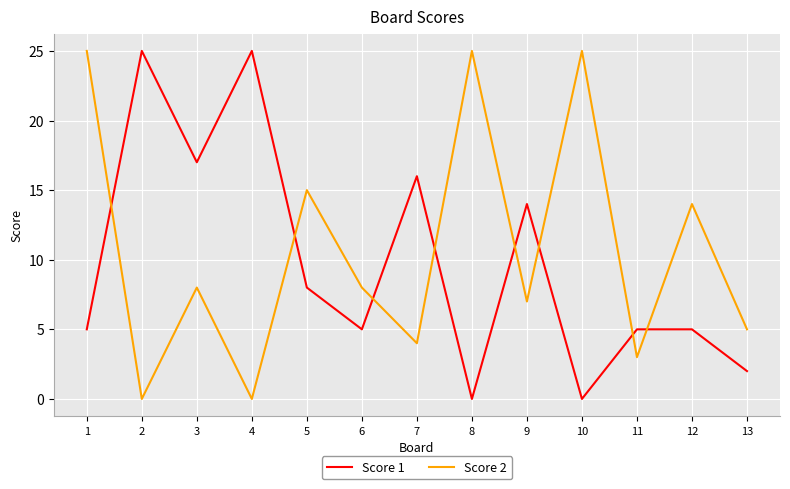

True or false: Score 2 has a value of 7 at 7.

False